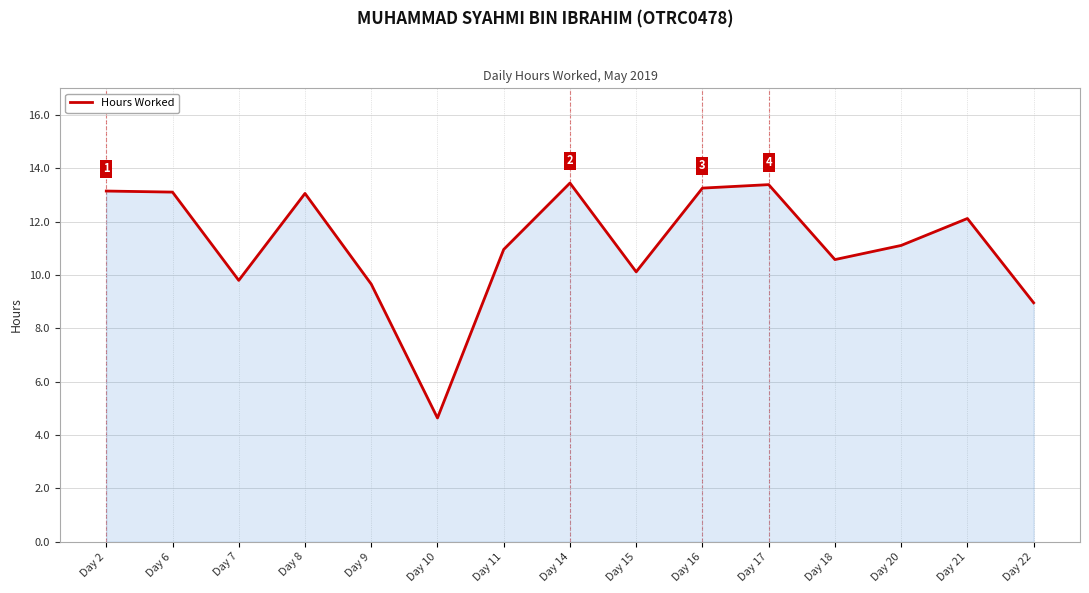

Approximately how many times larger is the value at Day 11 compared to Day 18?

1.0